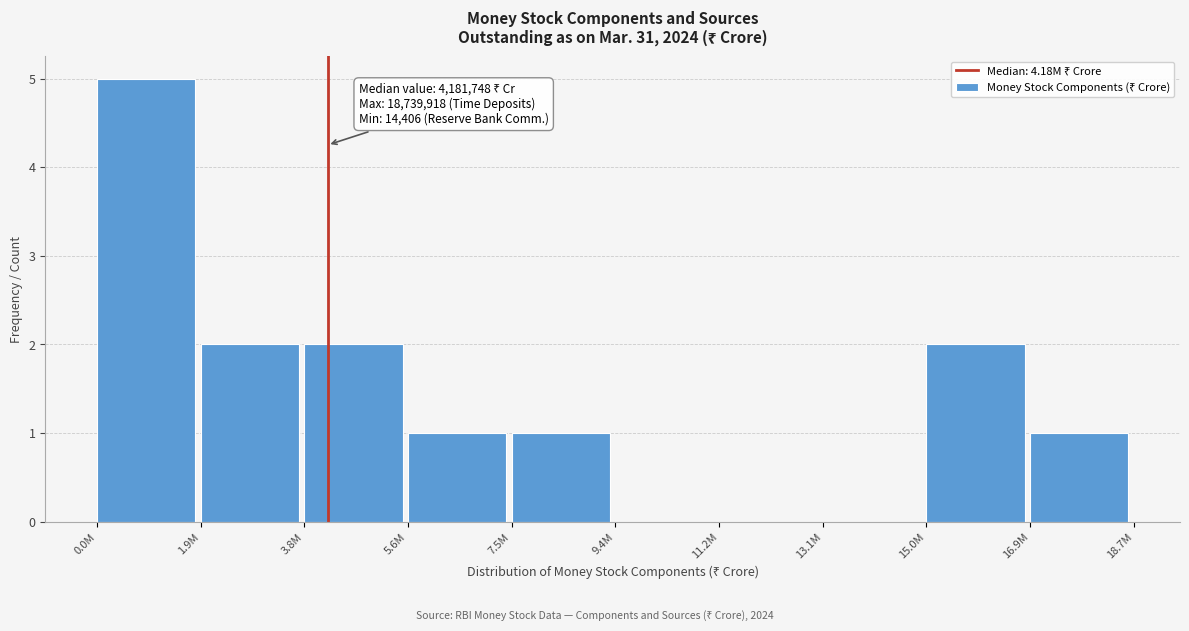

Reading right to left, list all the values displayed in this chart.

16.9M=1	15.0M=2	13.1M=0	11.2M=0	9.4M=0	7.5M=1	5.6M=1	3.8M=2	1.9M=2	0.0M=5